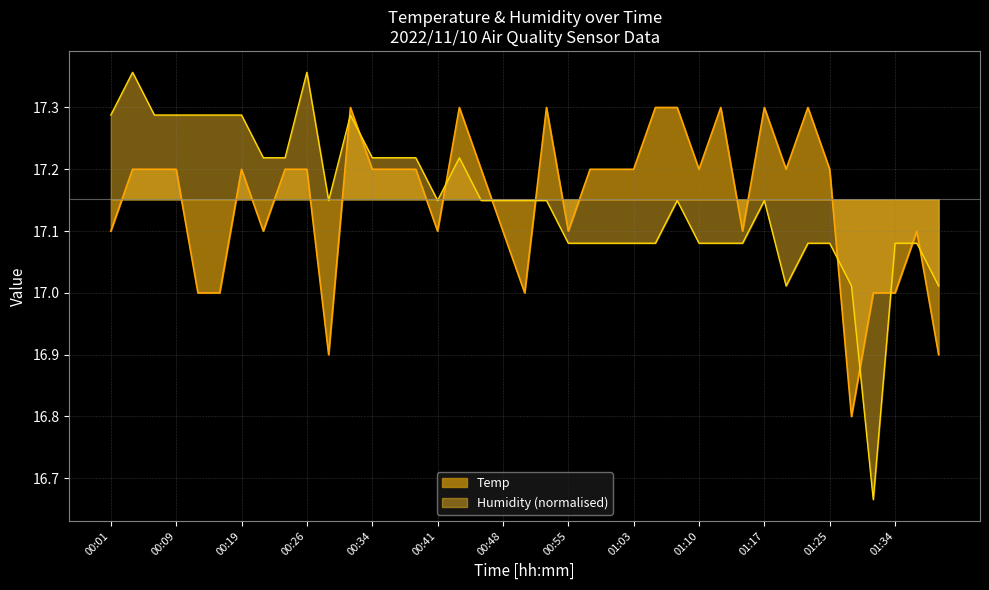

Reading left to right, what are all the values shown in this chart?

Temp: 17.1	17.2	17.2	17.2	17.0	17.0	17.2	17.1	17.2	17.2	16.9	17.3	17.2	17.2	17.2	17.1	17.3	17.2	17.1	17.0	17.3	17.1	17.2	17.2	17.2	17.3	17.3	17.2	17.3	17.1	17.3	17.2	17.3	17.2	16.8	17.0	17.0	17.1	16.9
Humidity: 17.3	17.4	17.3	17.3	17.3	17.3	17.3	17.2	17.2	17.4	17.1	17.3	17.2	17.2	17.2	17.1	17.2	17.1	17.1	17.1	17.1	17.1	17.1	17.1	17.1	17.1	17.1	17.1	17.1	17.1	17.1	17.0	17.1	17.1	17.0	16.7	17.1	17.1	17.0